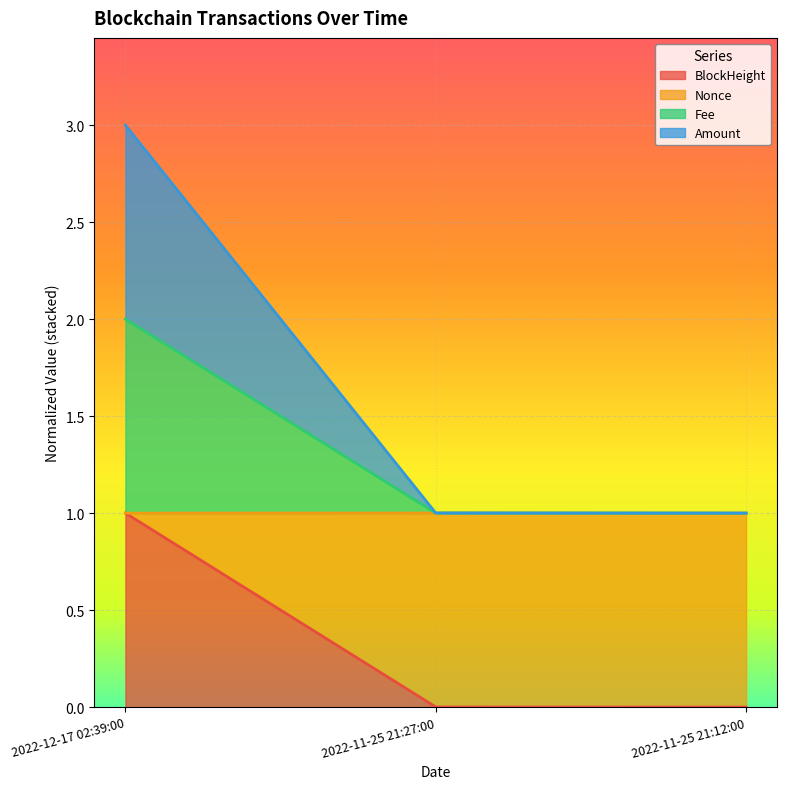

Does the chart display data point markers on the line(s)?

No